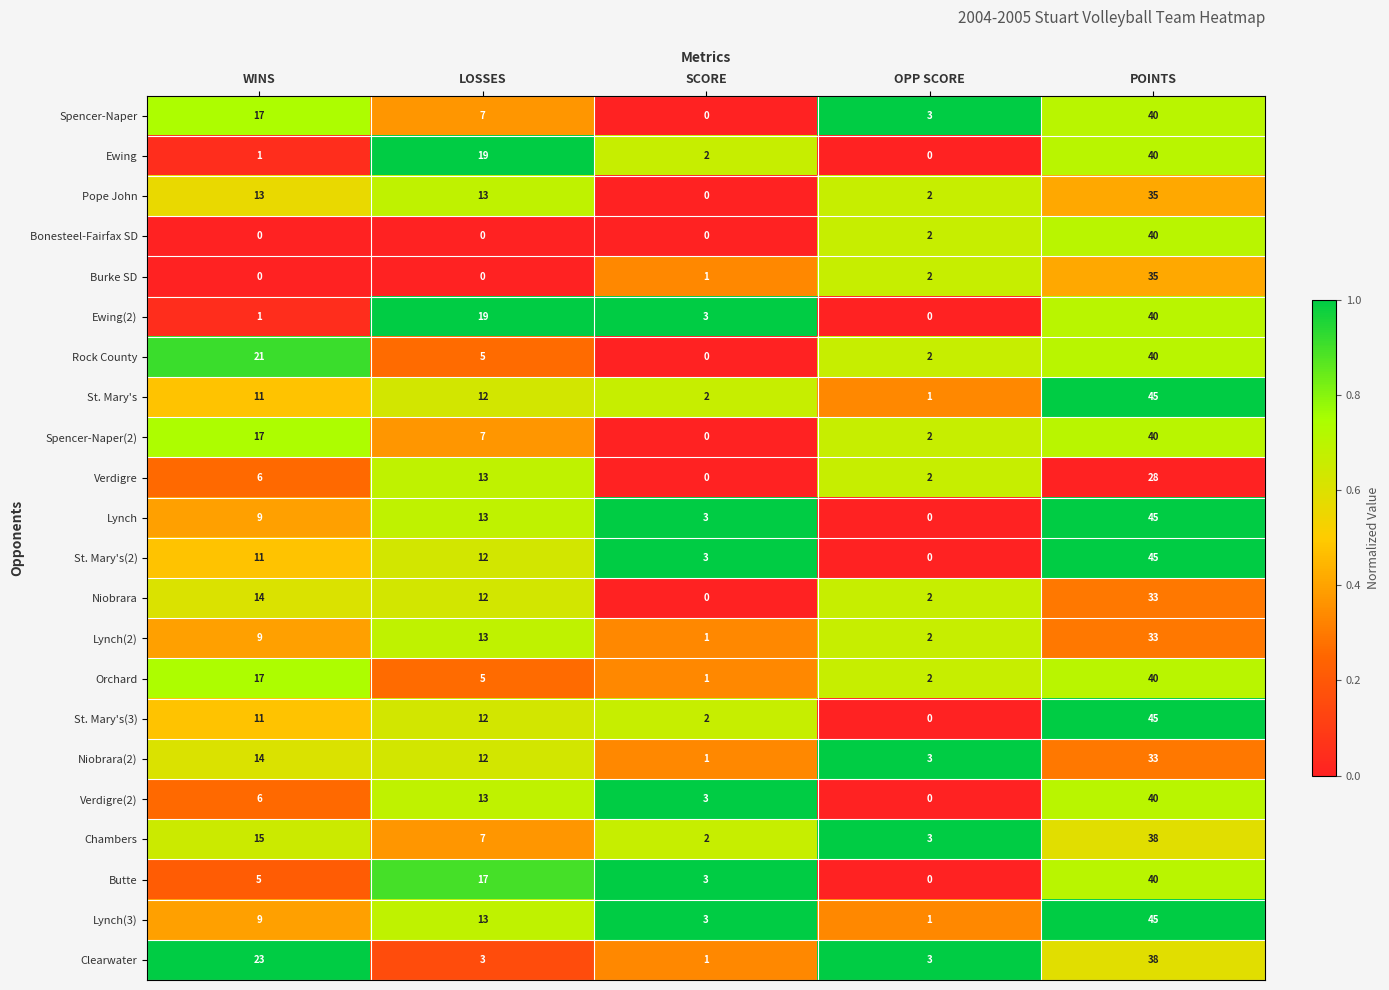

What is the average value of the Niobrara(2) series?

13